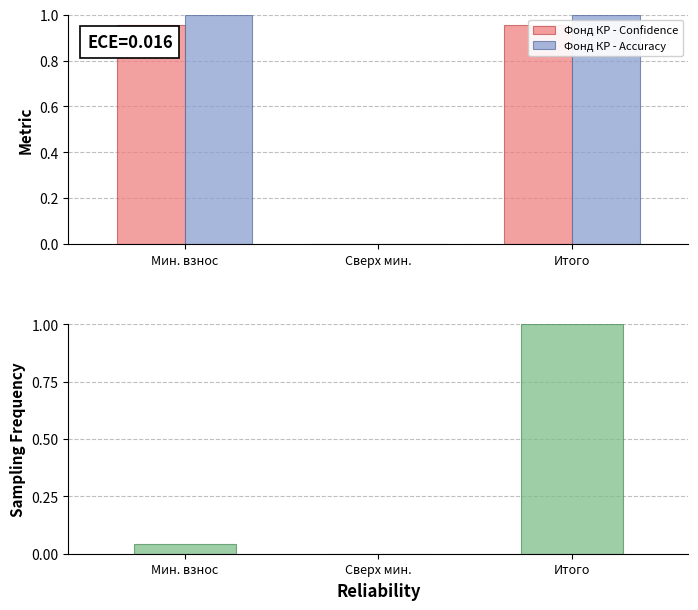

Which has a higher value, Мин. взнос or Итого?

Мин. взнос